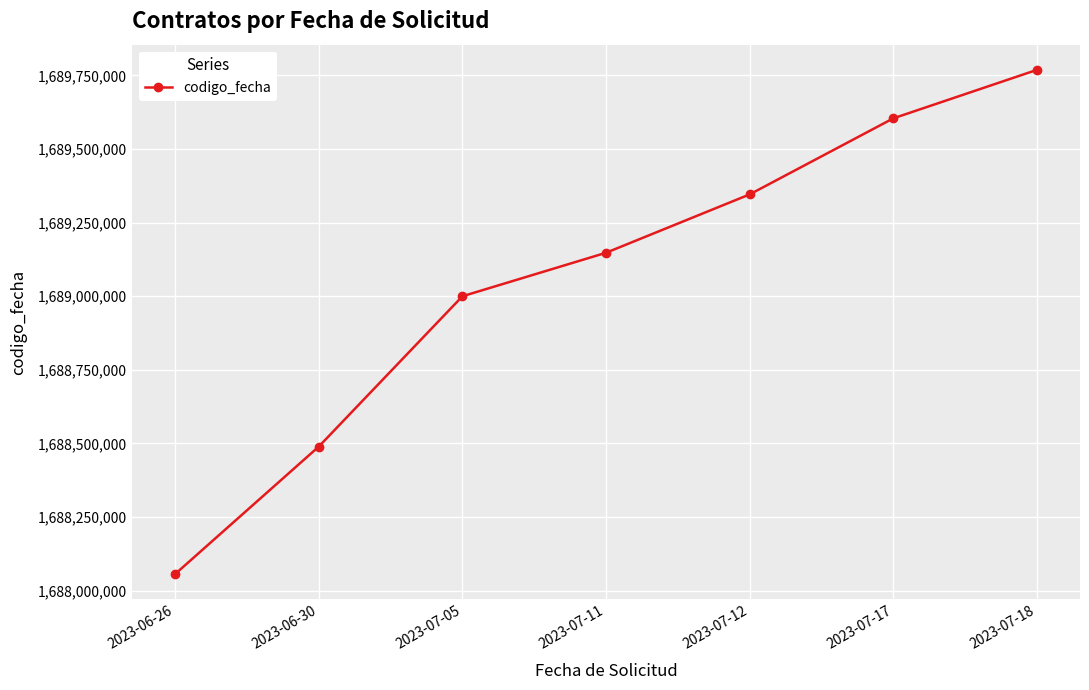

Is it true that the value at 2023-07-18 is 1689768897?

True